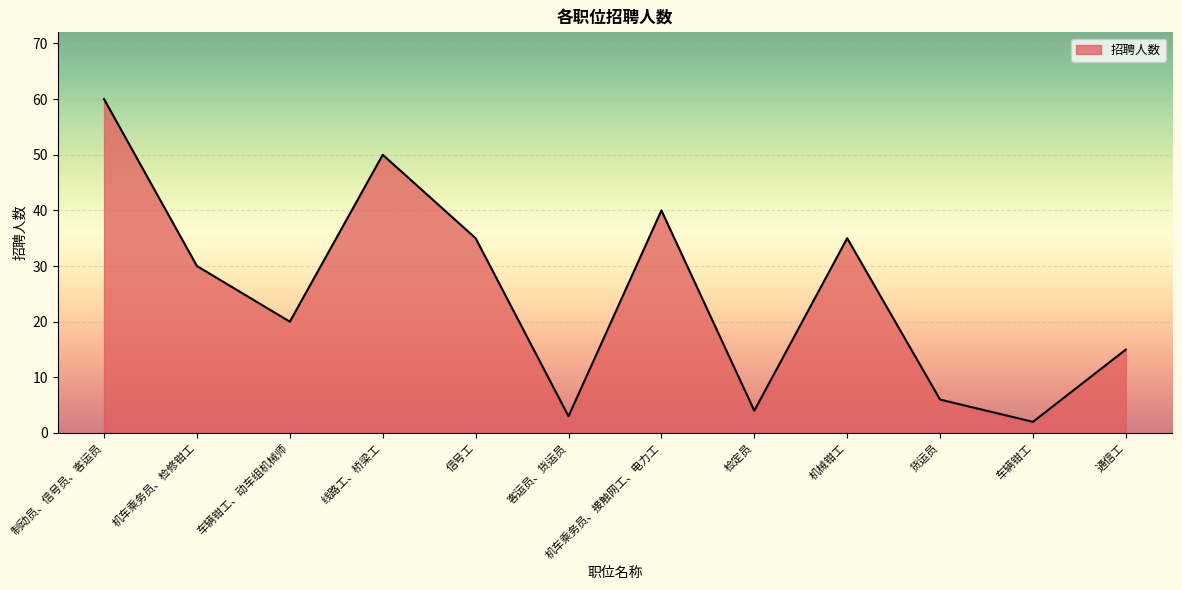

Reading right to left, what are all the values shown in this chart?

15	2	6	35	4	40	3	35	50	20	30	60